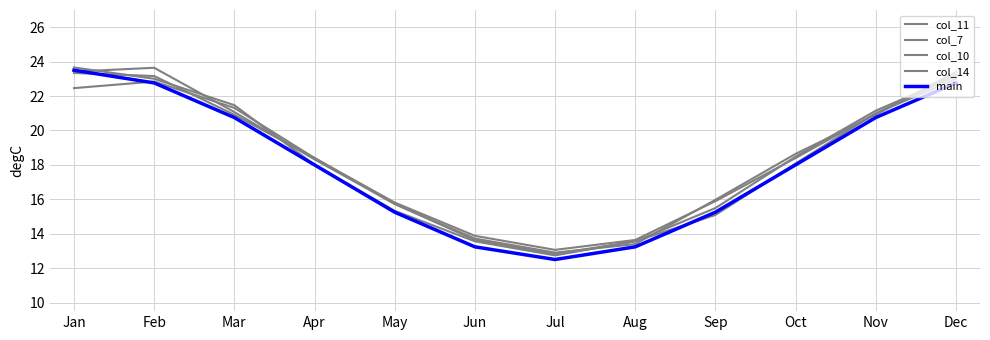

Is this an area chart (filled region under the line)?

No